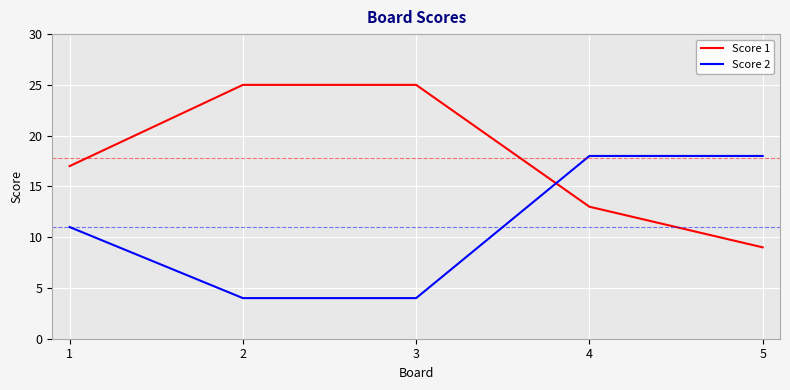

True or false: Score 2 has more than 2 interior local peaks.

False